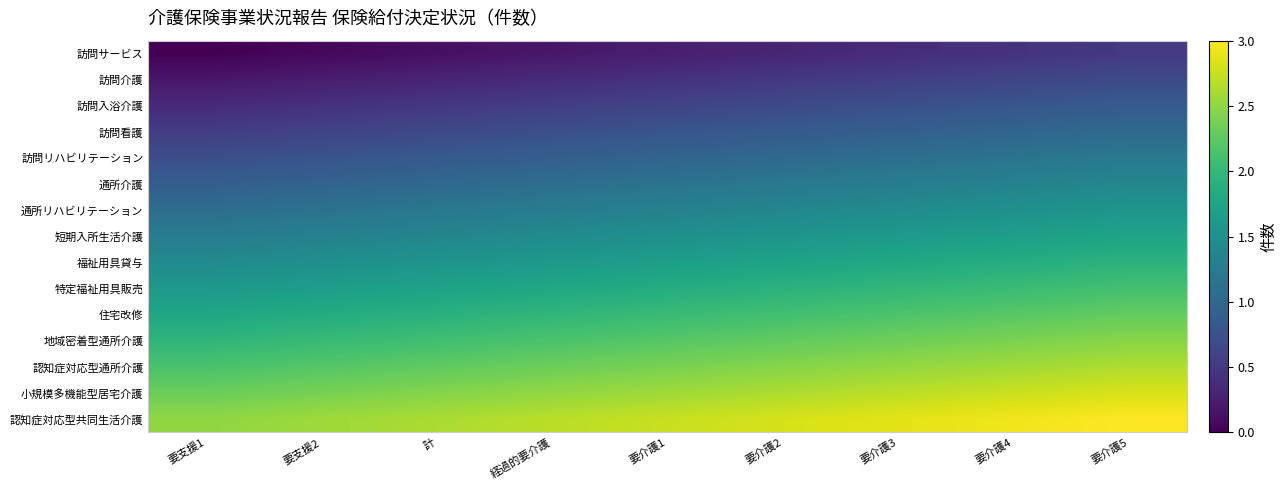

Rank the series by their maximum value, from highest to lowest.

認知症対応型共同生活介護, 小規模多機能型居宅介護, 認知症対応型通所介護, 地域密着型通所介護, 住宅改修, 特定福祉用具販売, 福祉用具貸与, 短期入所生活介護, 通所リハビリテーション, 通所介護, 訪問リハビリテーション, 訪問看護, 訪問入浴介護, 訪問介護, 訪問サービス